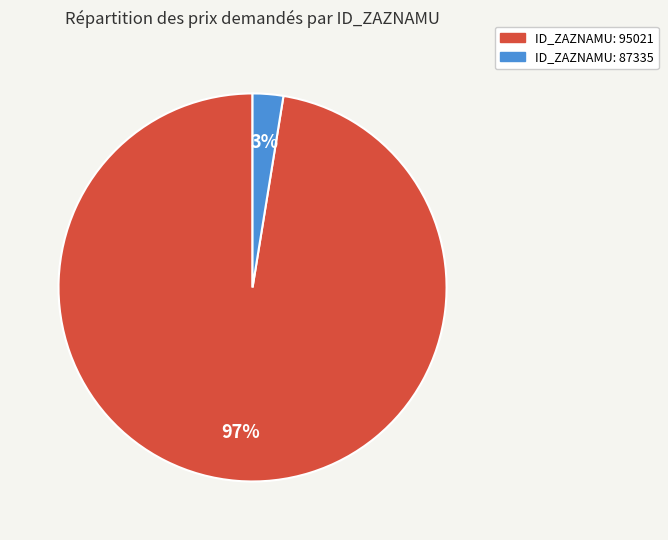

Is there a majority slice in this chart?

Yes